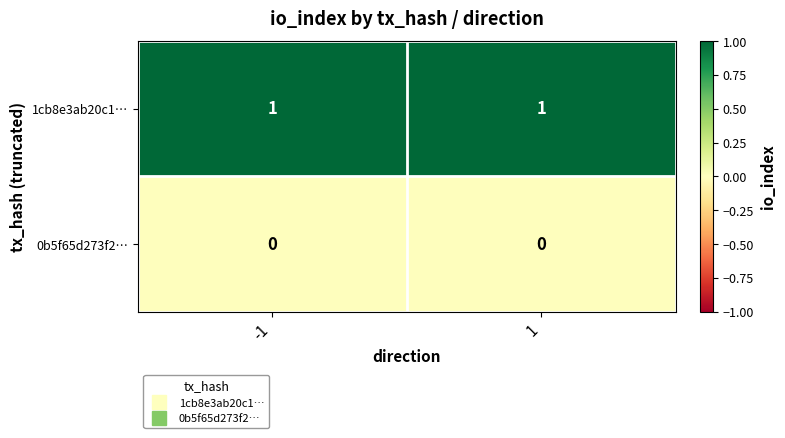

Is the value of 1cb8e3ab20c1… at -1 greater than the value of 0b5f65d273f2… at 1?

Yes